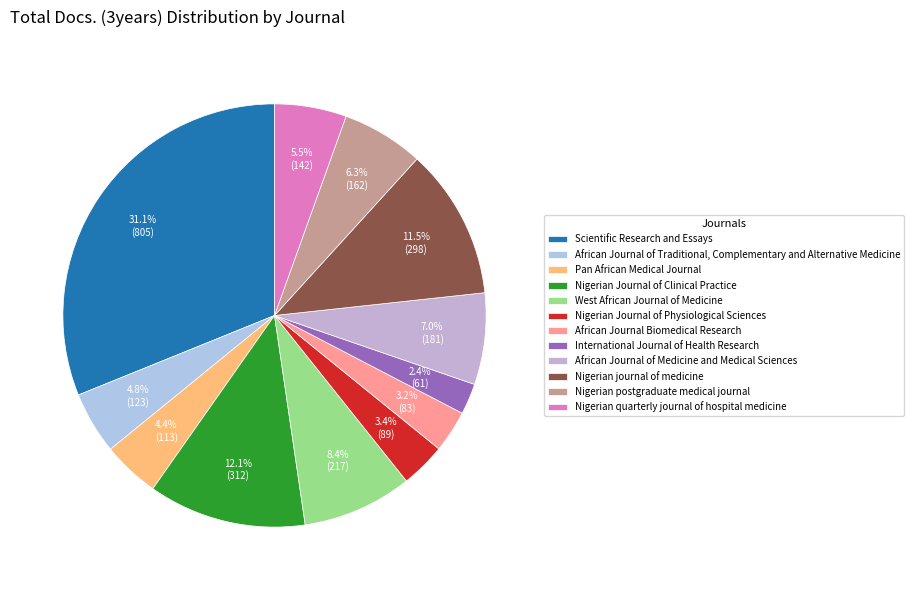

To the nearest percent, what is the combined percentage of Pan African Medical Journal and African Journal Biomedical Research?

8%